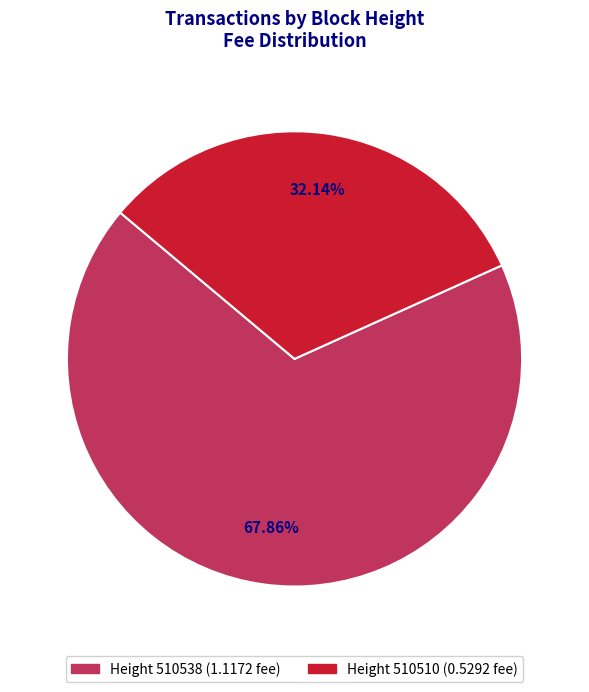

What is the ratio of the value at Height 510510 (0.5292 fee) to the value at Height 510538 (1.1172 fee)?

0.5